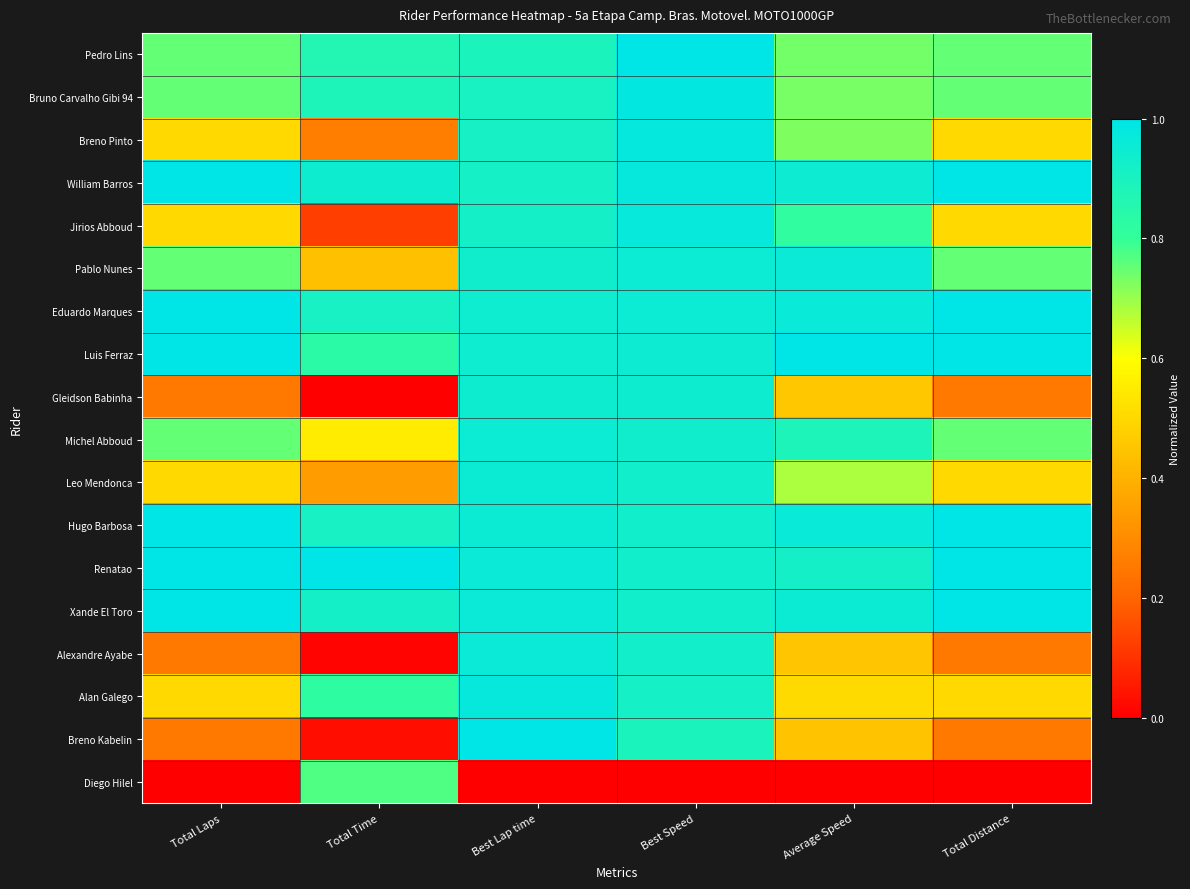

At how many categories does at least one series exceed 0?

6